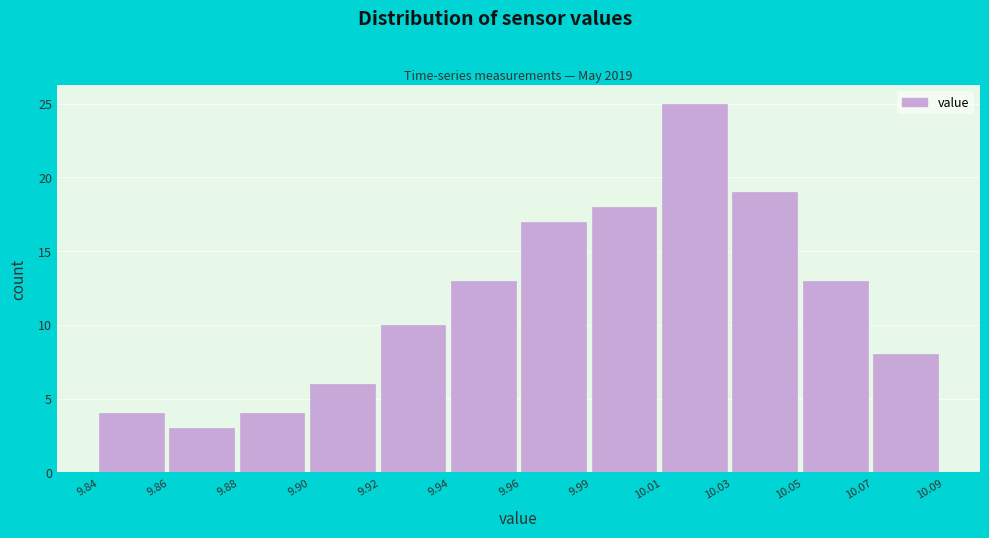

Reading left to right, transcribe all the data shown in this chart.

9.84=4	9.86=3	9.88=4	9.90=6	9.92=10	9.94=13	9.96=17	9.99=18	10.01=25	10.03=19	10.05=13	10.07=8